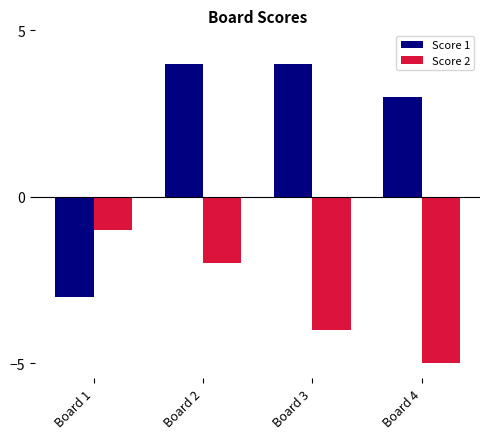

Rank the series by their maximum value, from lowest to highest.

Score 2, Score 1